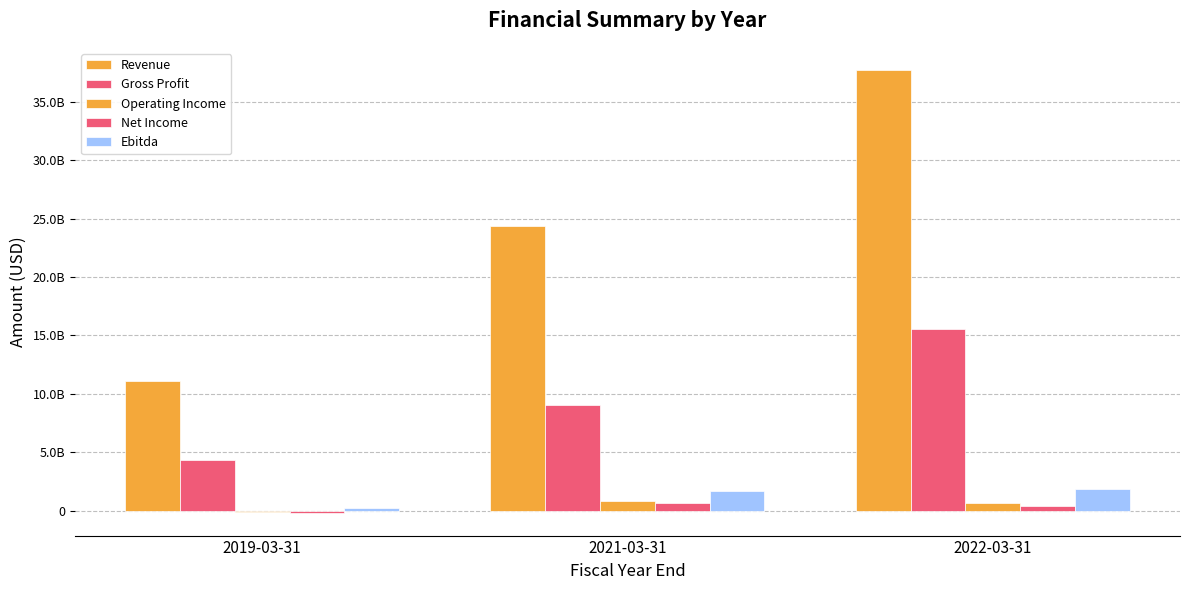

What is the value of the Net Income bar at the 1st from the left?

-245180000